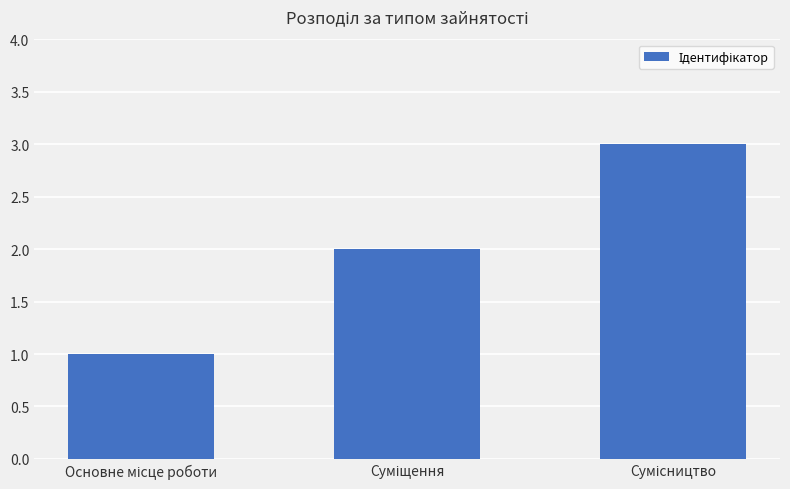

How many distinct data groups are displayed?

1